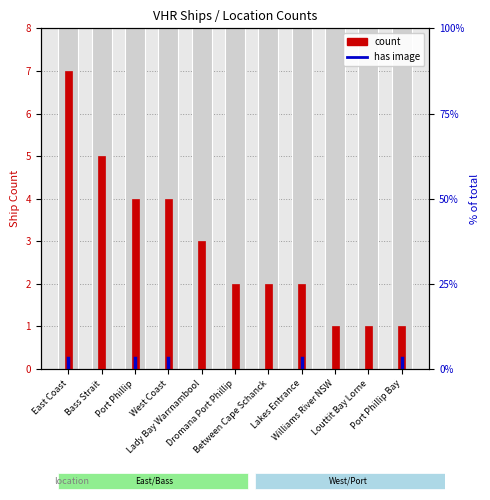

List the labels in order of value, smallest first.

Williams River NSW, Louttit Bay Lorne, Port Phillip Bay, Dromana Port Phillip, Between Cape Schanck, Lakes Entrance, Lady Bay Warrnambool, Port Phillip, West Coast, Bass Strait, East Coast